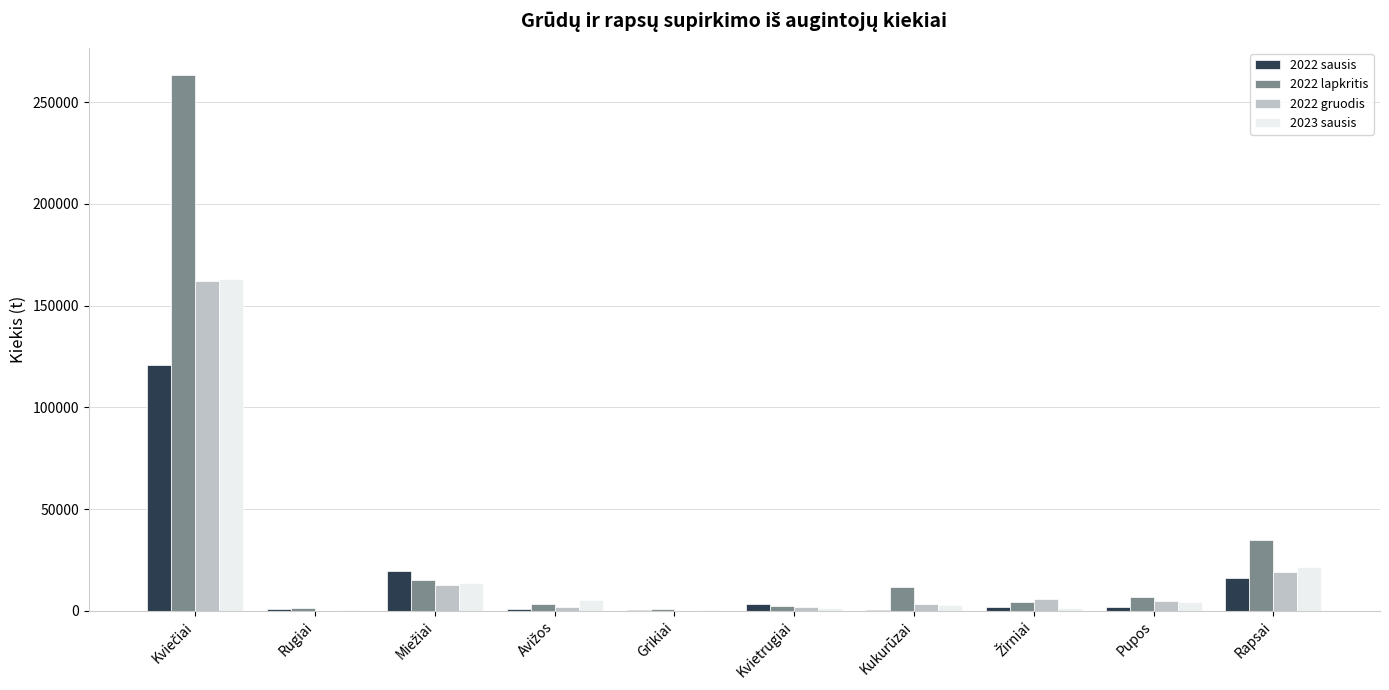

Is it true that 2023 sausis equals 33271.9 at Rapsai?

False